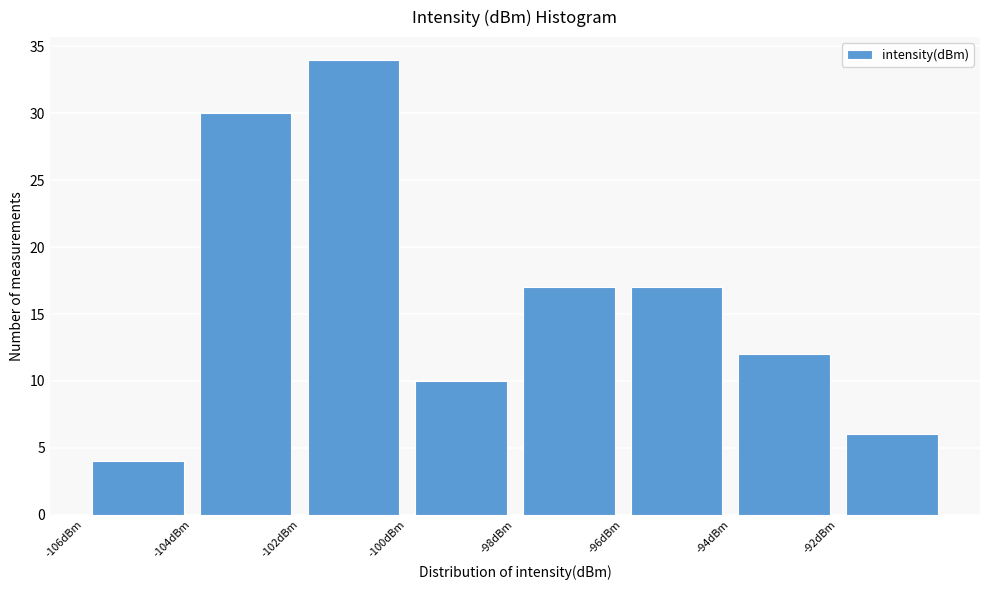

Reading left to right, list every bar in this chart as the range it spans on the x-axis followed by its height. The values are not printed on the chart, so give them approximately, as read against the axis.

-106 to -104: 4
-104 to -102: 30
-102 to -100: 34
-100 to -98: 10
-98 to -96: 17
-96 to -94: 17
-94 to -92: 12
-92 to -90: 6